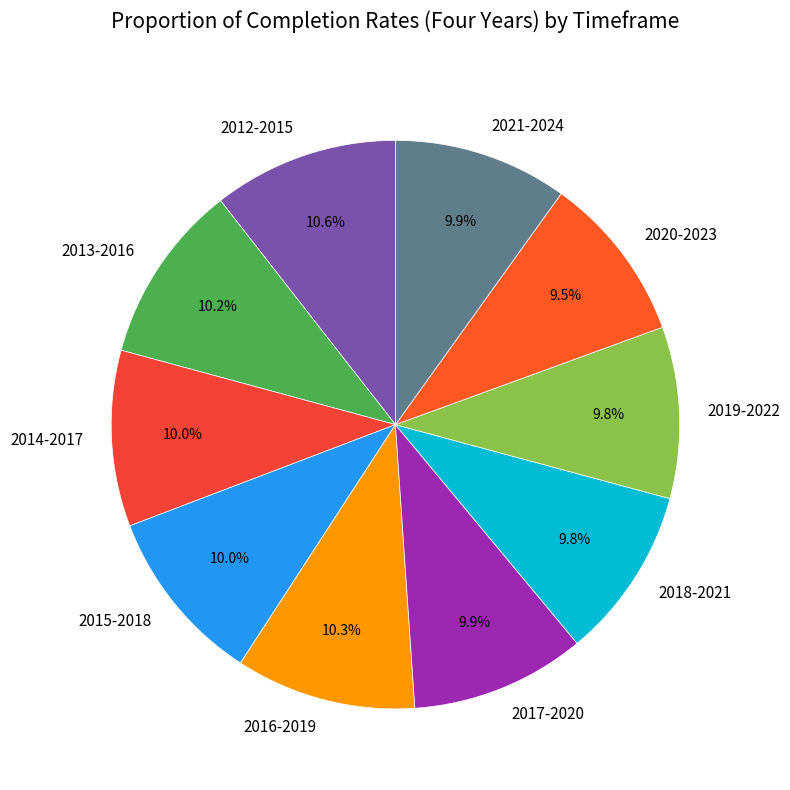

Is it true that 2014-2017 is 10% of the pie?

True